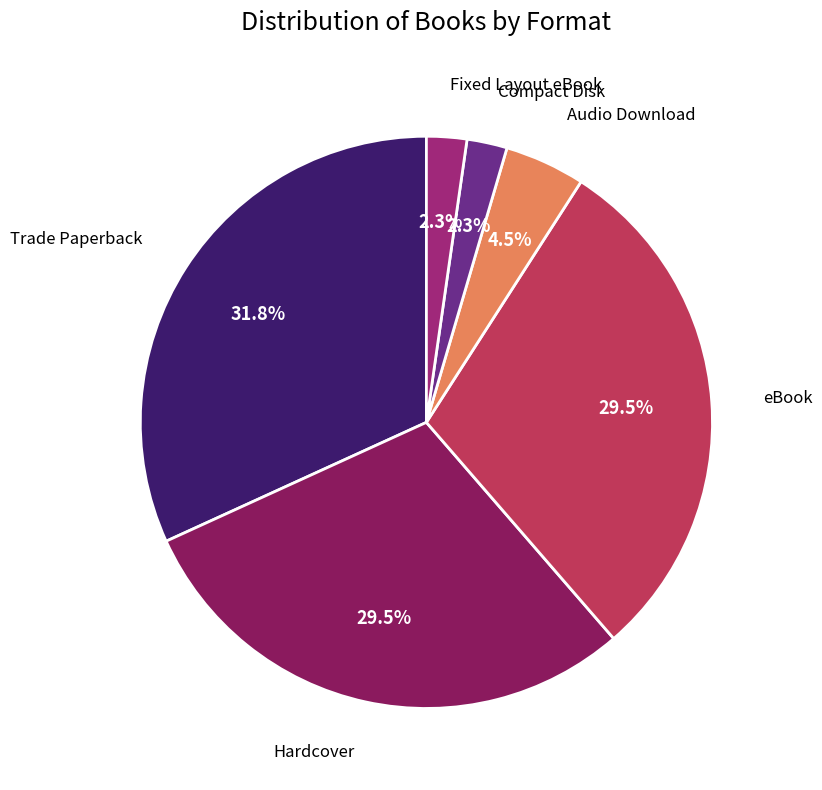

Is Hardcover the majority of the pie?

No